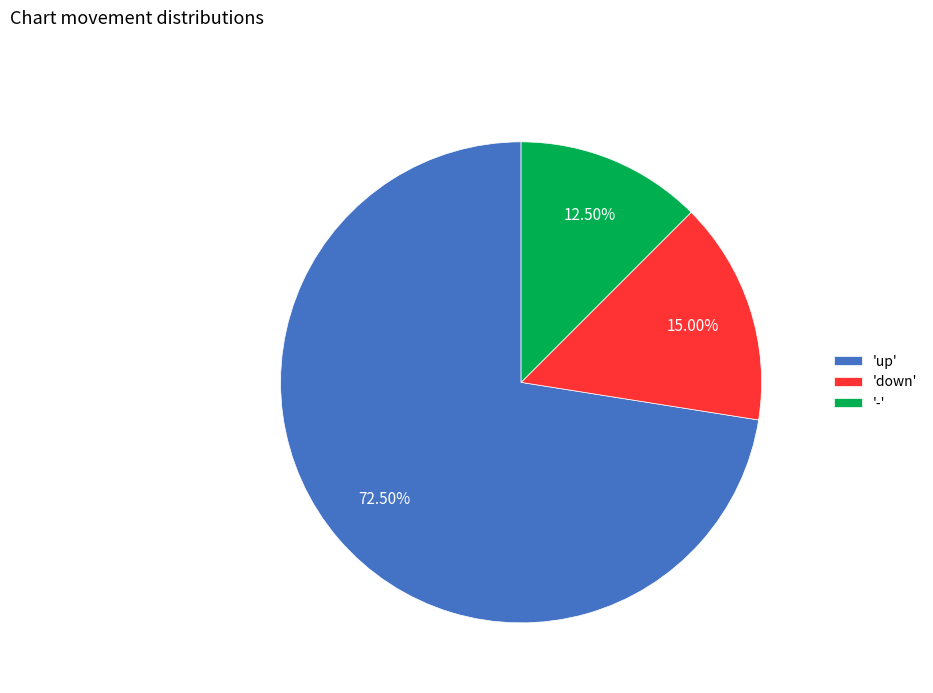

Between 'up' and '-', which is larger?

'up'